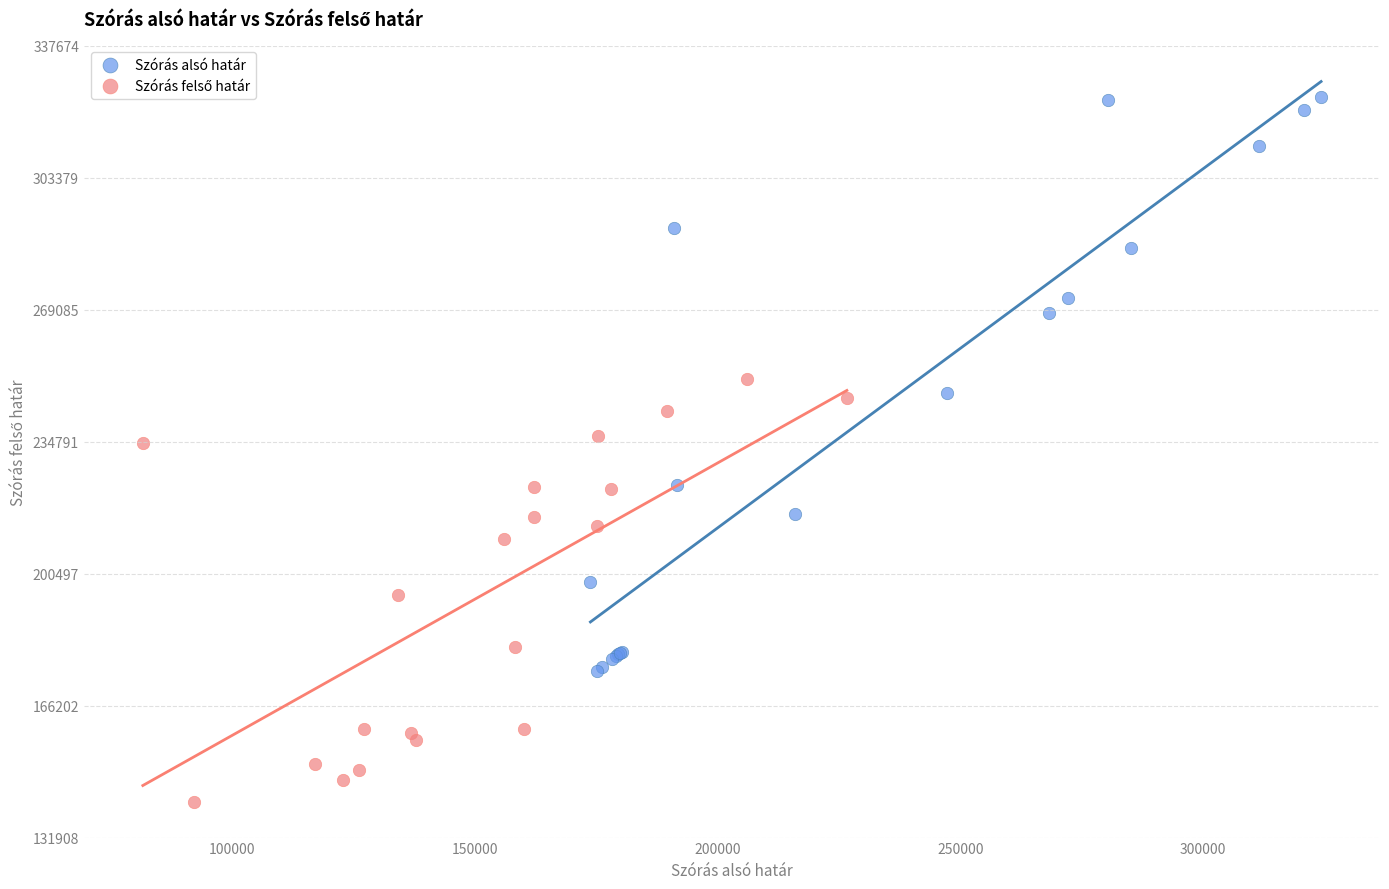

Which series reaches the maximum Y coordinate?

Szórás alsó határ